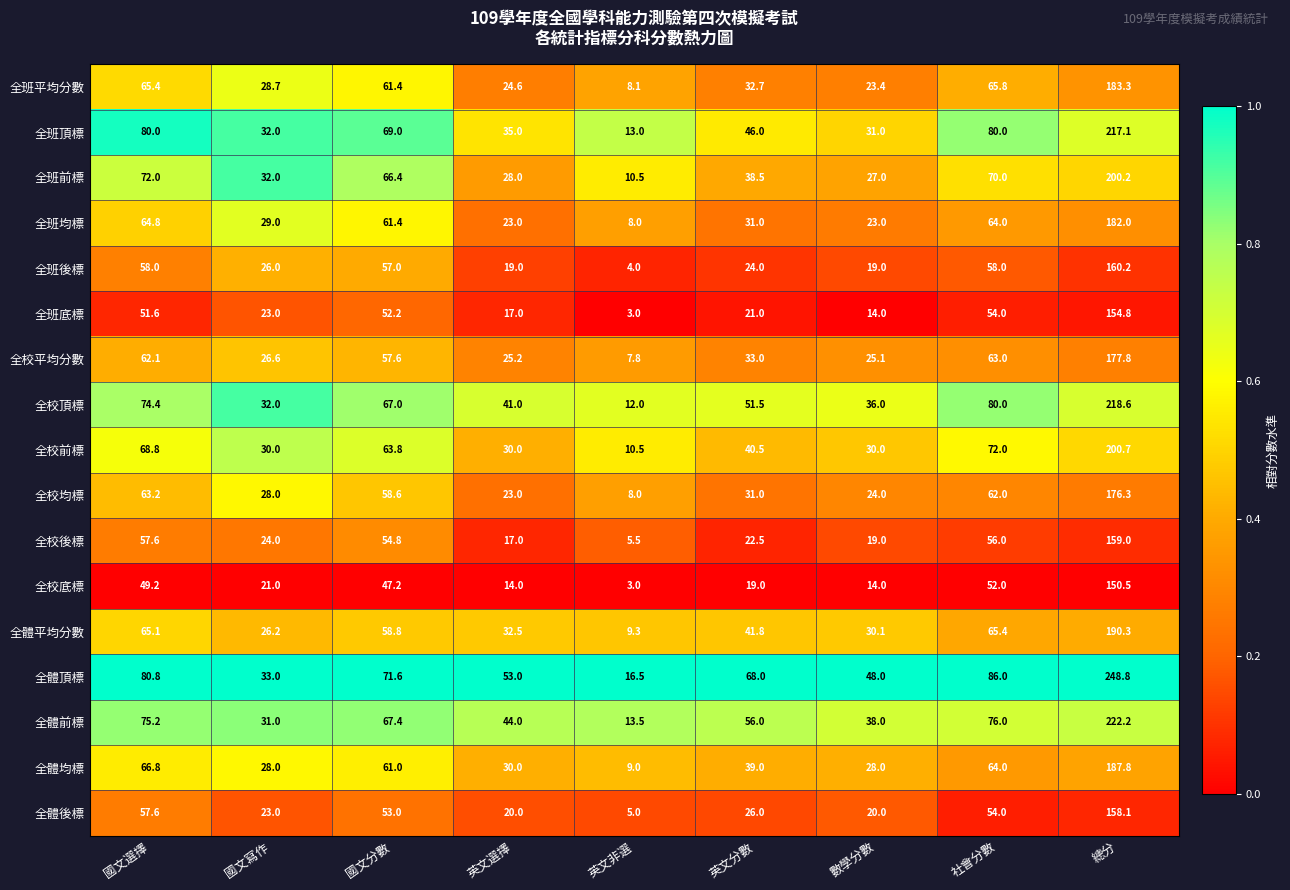

Rank the series by their maximum value, from lowest to highest.

全校底標, 全班底標, 全體後標, 全校後標, 全班後標, 全校均標, 全校平均分數, 全班均標, 全班平均分數, 全體均標, 全體平均分數, 全班前標, 全校前標, 全班頂標, 全校頂標, 全體前標, 全體頂標